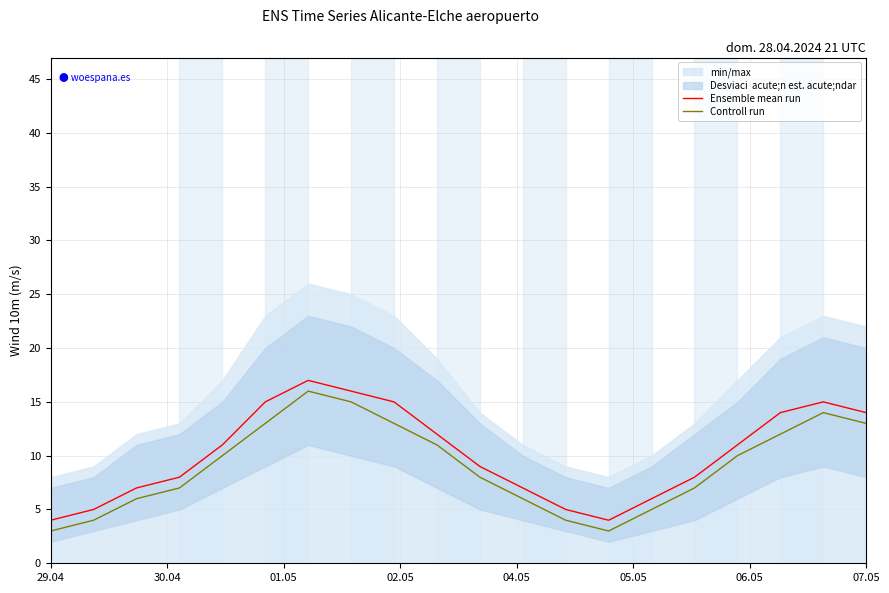

True or false: Controll run and Ensemble mean run cross at least once.

False